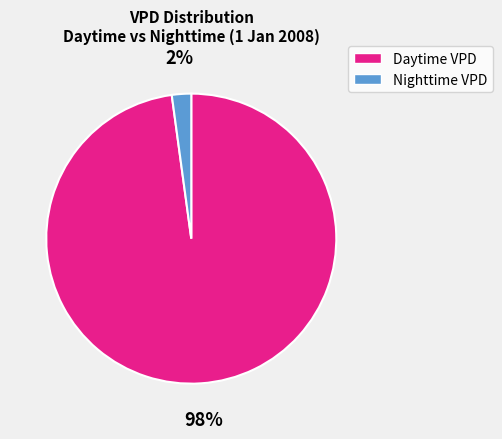

Count the number of slices in the pie.

2